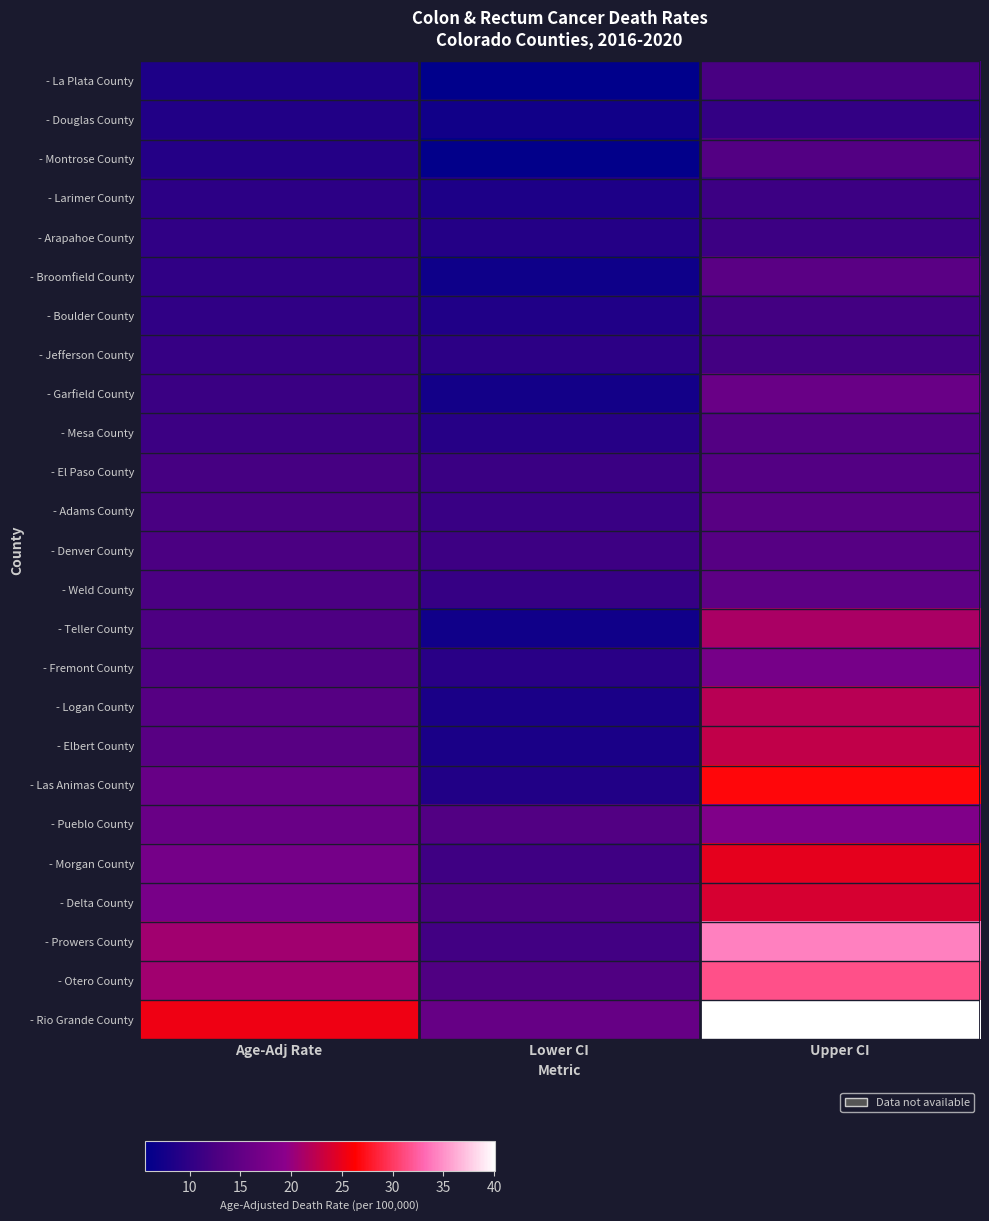

Reading left to right, what are all the values shown in this chart?

- La Plata County: Age-Adj Rate=8.4	Lower CI=5.6	Upper CI=12.3
- Douglas County: Age-Adj Rate=8.7	Lower CI=7.3	Upper CI=10.4
- Montrose County: Age-Adj Rate=9.1	Lower CI=6.0	Upper CI=13.5
- Larimer County: Age-Adj Rate=9.7	Lower CI=8.3	Upper CI=11.2
- Arapahoe County: Age-Adj Rate=10.1	Lower CI=9.0	Upper CI=11.2
- Broomfield County: Age-Adj Rate=10.1	Lower CI=7.0	Upper CI=14.1
- Boulder County: Age-Adj Rate=10.1	Lower CI=8.6	Upper CI=11.8
- Jefferson County: Age-Adj Rate=10.7	Lower CI=9.7	Upper CI=11.9
- Garfield County: Age-Adj Rate=11.0	Lower CI=7.4	Upper CI=15.8
- Mesa County: Age-Adj Rate=11.2	Lower CI=9.2	Upper CI=13.5
- El Paso County: Age-Adj Rate=12.2	Lower CI=11.1	Upper CI=13.5
- Adams County: Age-Adj Rate=12.4	Lower CI=10.9	Upper CI=14.0
- Denver County: Age-Adj Rate=12.5	Lower CI=11.3	Upper CI=13.8
- Weld County: Age-Adj Rate=12.5	Lower CI=10.7	Upper CI=14.5
- Teller County: Age-Adj Rate=12.8	Lower CI=7.2	Upper CI=21.3
- Fremont County: Age-Adj Rate=12.9	Lower CI=9.5	Upper CI=17.3
- Logan County: Age-Adj Rate=13.8	Lower CI=8.1	Upper CI=22.1
- Elbert County: Age-Adj Rate=14.0	Lower CI=8.1	Upper CI=22.7
- Las Animas County: Age-Adj Rate=15.6	Lower CI=8.7	Upper CI=26.7
- Pueblo County: Age-Adj Rate=15.8	Lower CI=13.4	Upper CI=18.4
- Morgan County: Age-Adj Rate=17.1	Lower CI=11.4	Upper CI=24.8
- Delta County: Age-Adj Rate=17.4	Lower CI=12.6	Upper CI=23.9
- Prowers County: Age-Adj Rate=20.7	Lower CI=11.7	Upper CI=34.3
- Otero County: Age-Adj Rate=20.8	Lower CI=13.1	Upper CI=31.5
- Rio Grande County: Age-Adj Rate=25.4	Lower CI=15.5	Upper CI=40.1